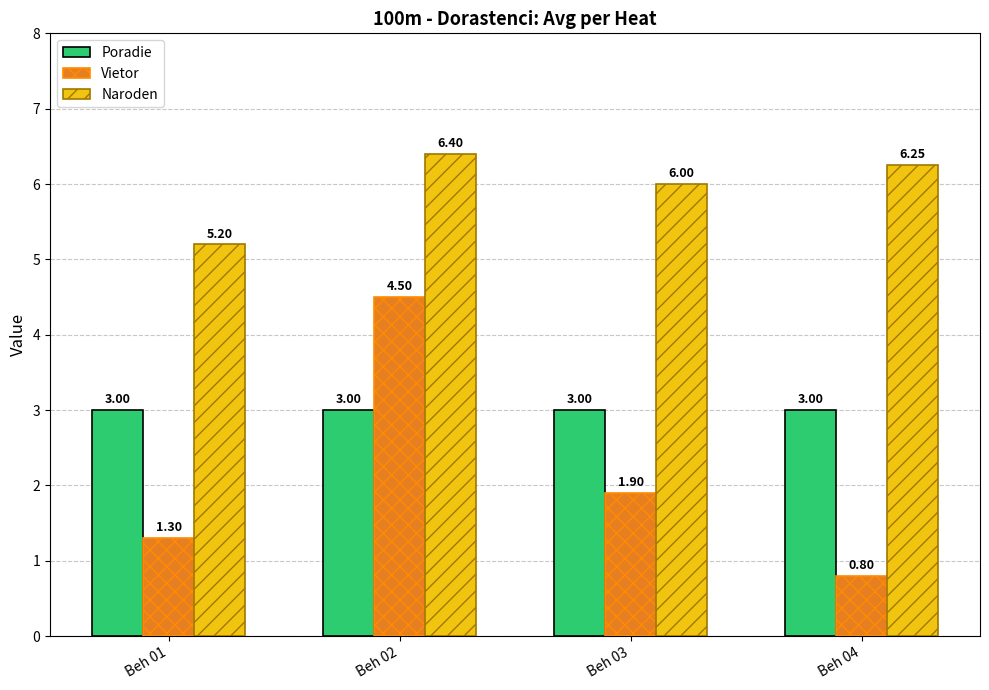

At which label does Vietor reach its minimum?

Beh 04